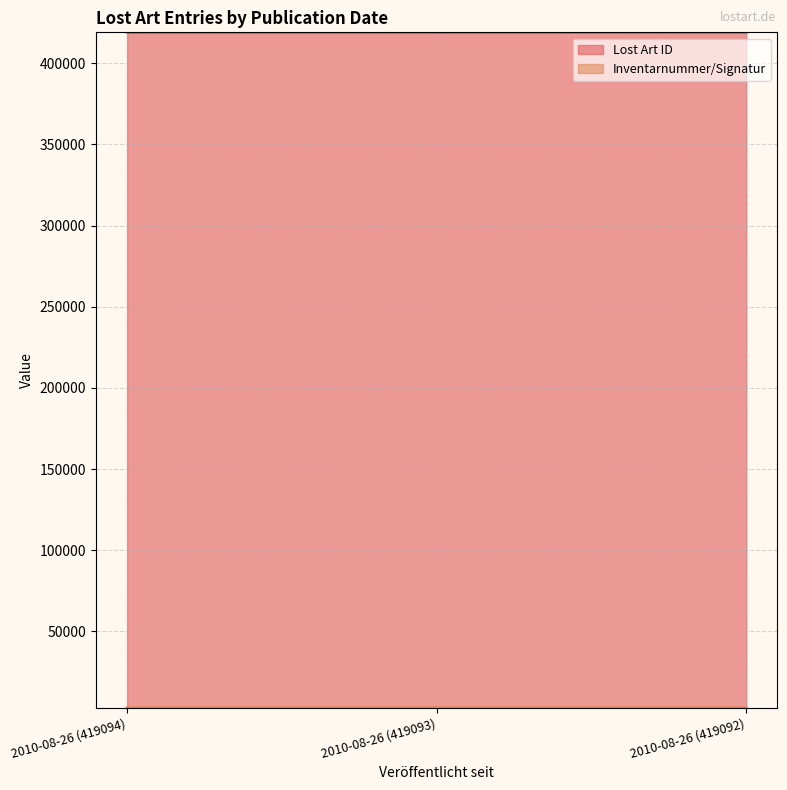

List the series in order of their overall mean, highest first.

Lost Art ID, Inventarnummer/Signatur